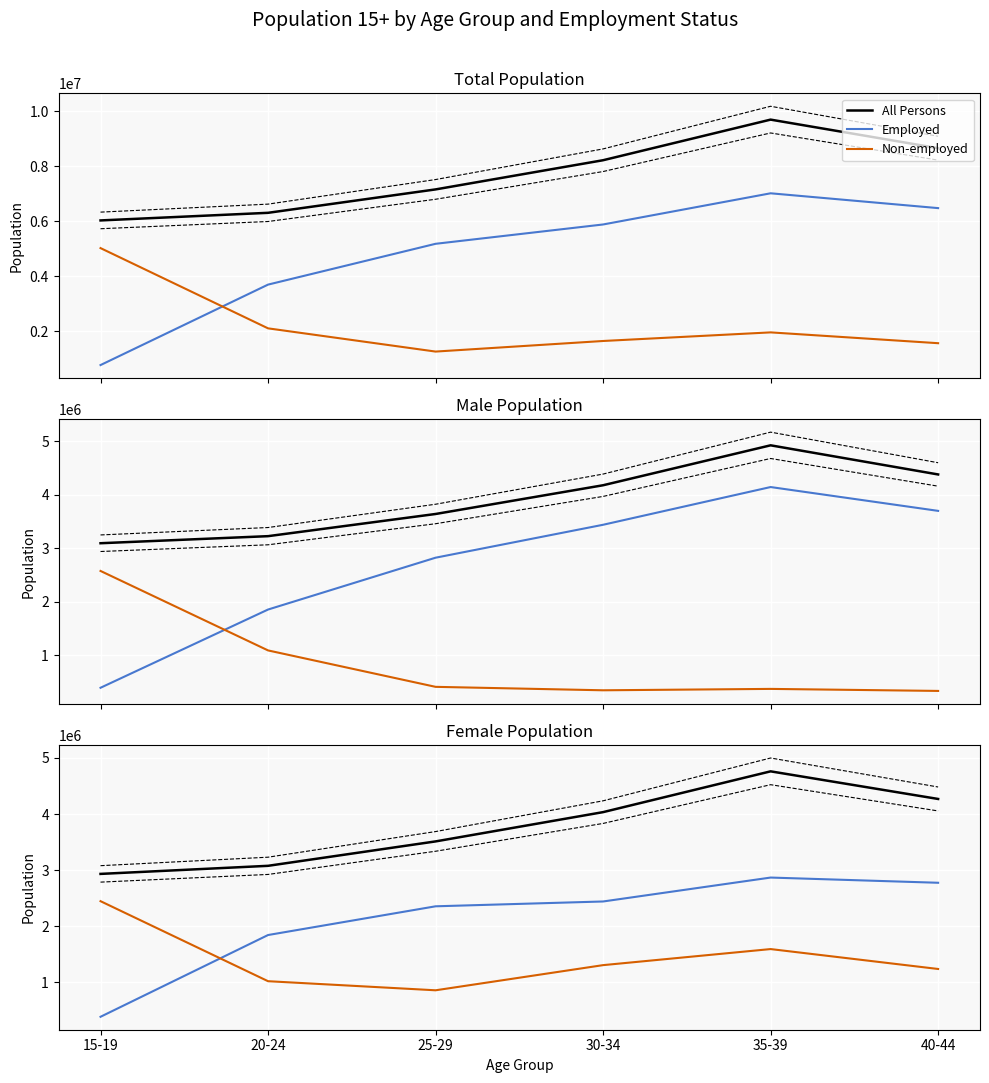

Reading right to left, extract all data points from this chart.

All Persons: 40-44=8650602	35-39=9688045	30-34=8213960	25-29=7154666	20-24=6304880	15-19=6028600
Employed: 40-44=2774164	35-39=2867062	30-34=2440378	25-29=2354377	20-24=1842080	15-19=383964
Non-employed: 40-44=1236469	35-39=1591574	30-34=1305064	25-29=856399	20-24=1018537	15-19=2445821
All Males: 40-44=4381848	35-39=4926663	30-34=4180032	25-29=3642952	20-24=3228469	15-19=3096387
All Females: 40-44=4268754	35-39=4761382	30-34=4033928	25-29=3511714	20-24=3076411	15-19=2932213